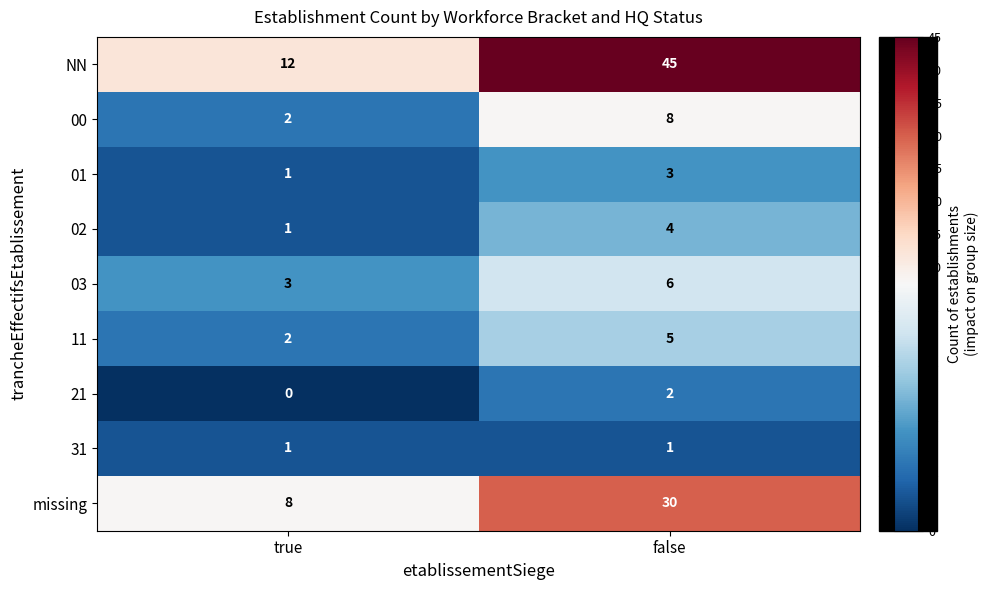

At which category is the sum across all series the highest?

false